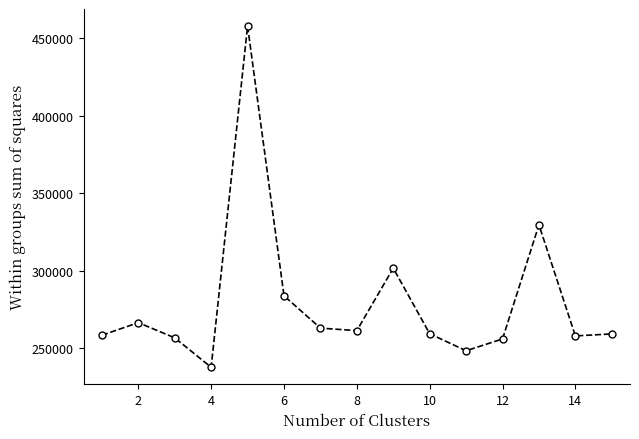

True or false: the data has more than 0 interior local peaks.

True